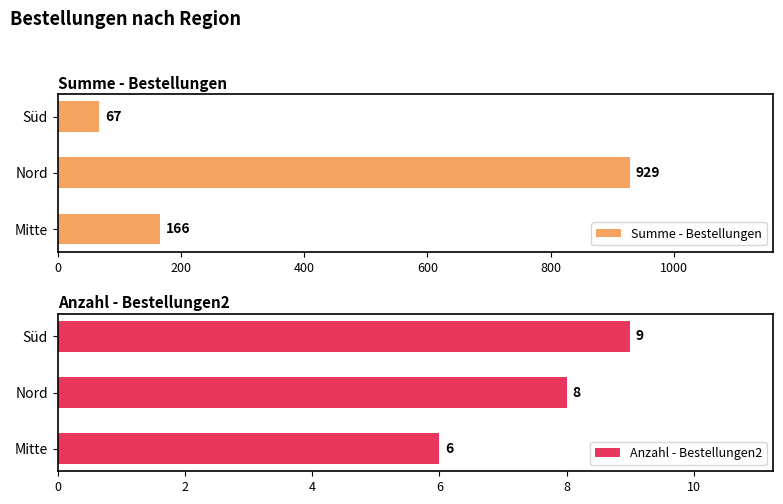

What is the highest value of the Summe - Bestellungen series?

929